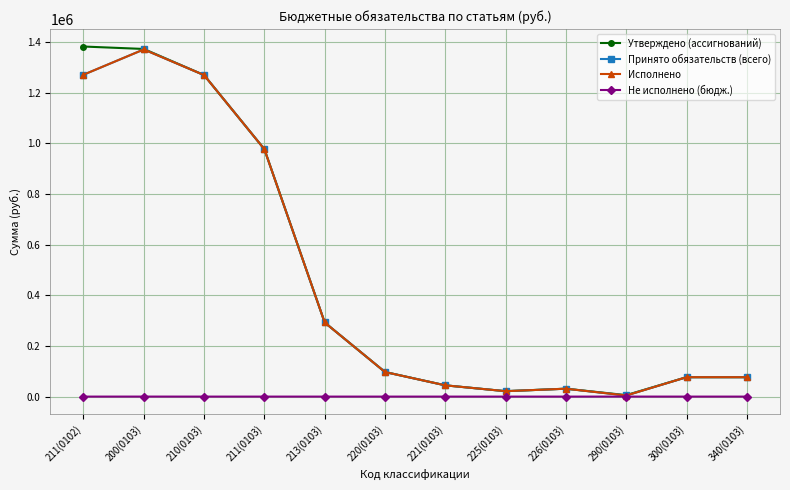

At which label is Утверждено (ассигнований) closest to 693650?

211(0103)